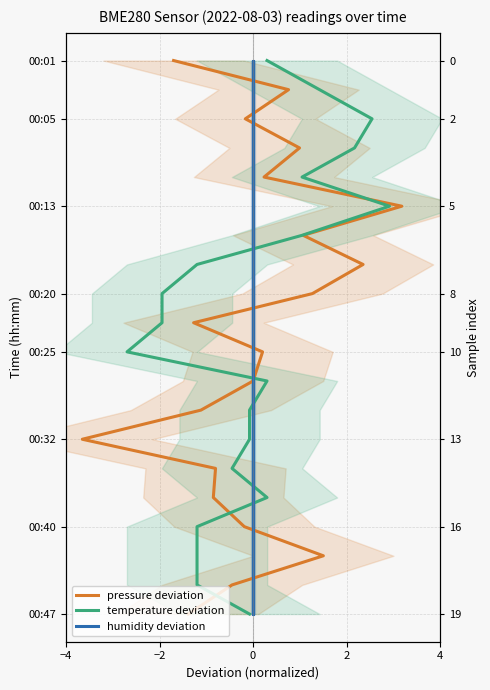

Is this an area chart (filled region under the line)?

No